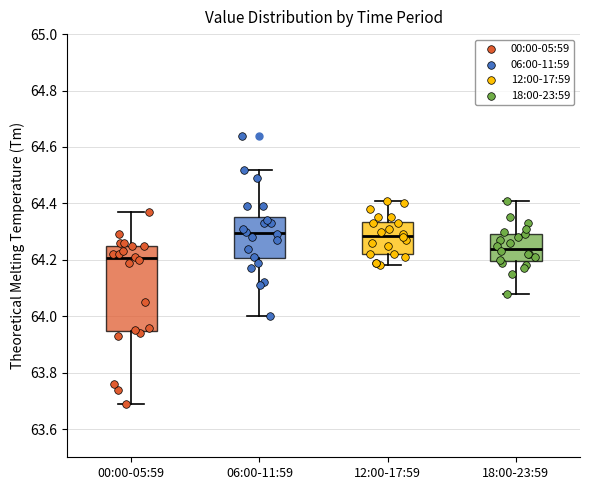

Reading left to right, transcribe this box plot: for each box, give where its median line is, the range the box spans, and where its two whiskers end, as read against the y-axis. The values are not printed on the chart, so give them approximately, as read against the axis.

00:00-05:59: median 64.20, box 63.94 to 64.26, whiskers 63.70 to 64.38
06:00-11:59: median 64.30, box 64.20 to 64.36, whiskers 64.00 to 64.52
12:00-17:59: median 64.28, box 64.22 to 64.34, whiskers 64.18 to 64.42
18:00-23:59: median 64.24, box 64.20 to 64.30, whiskers 64.08 to 64.42